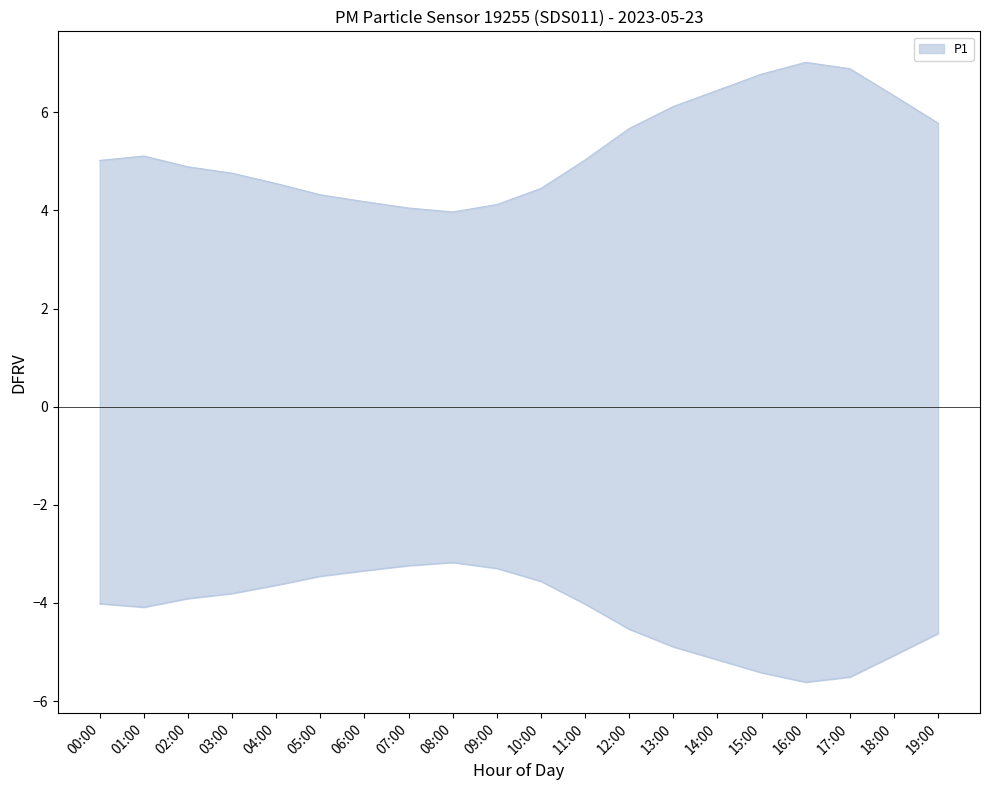

Between 10:00 and 12:00, which series saw the biggest shift?

P1